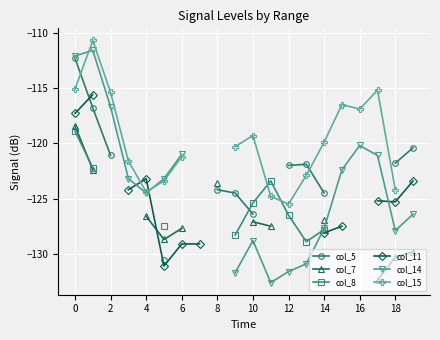

How many times do col_5 and col_15 cross each other?

2